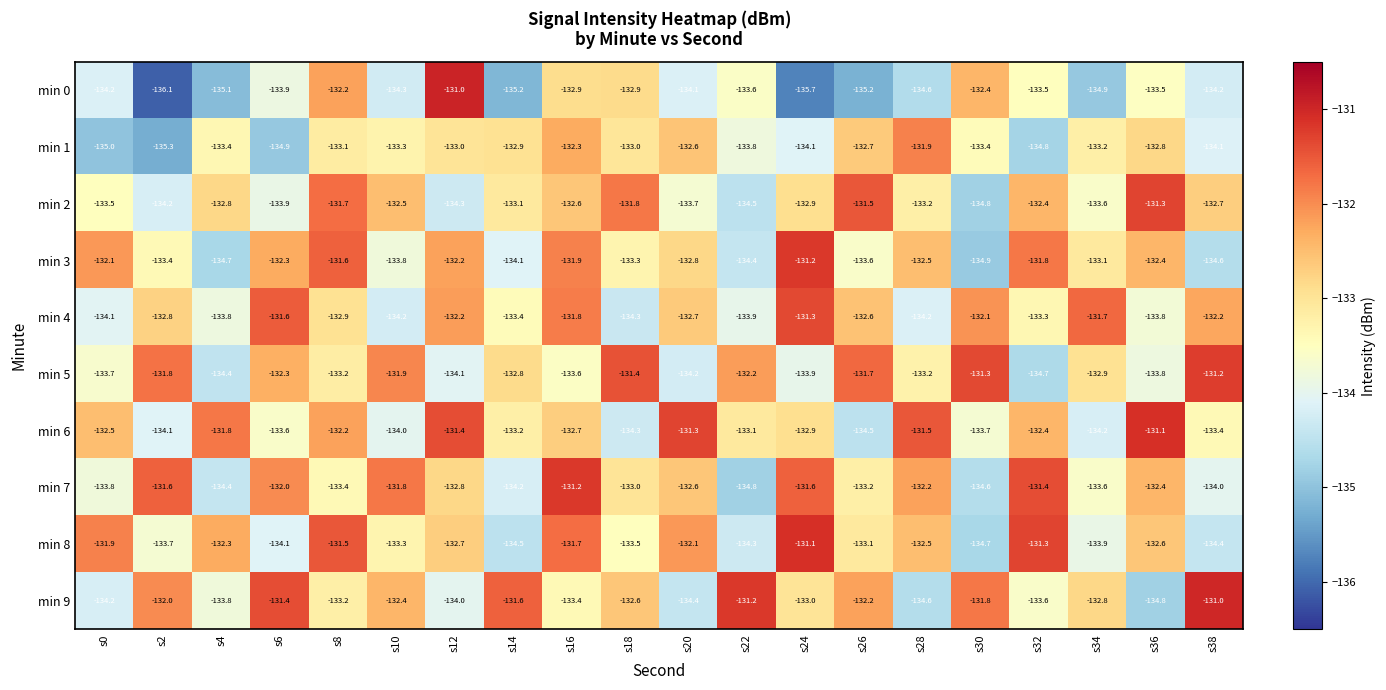

What is the difference between the maximum and minimum values in the min 2 series?

3.5